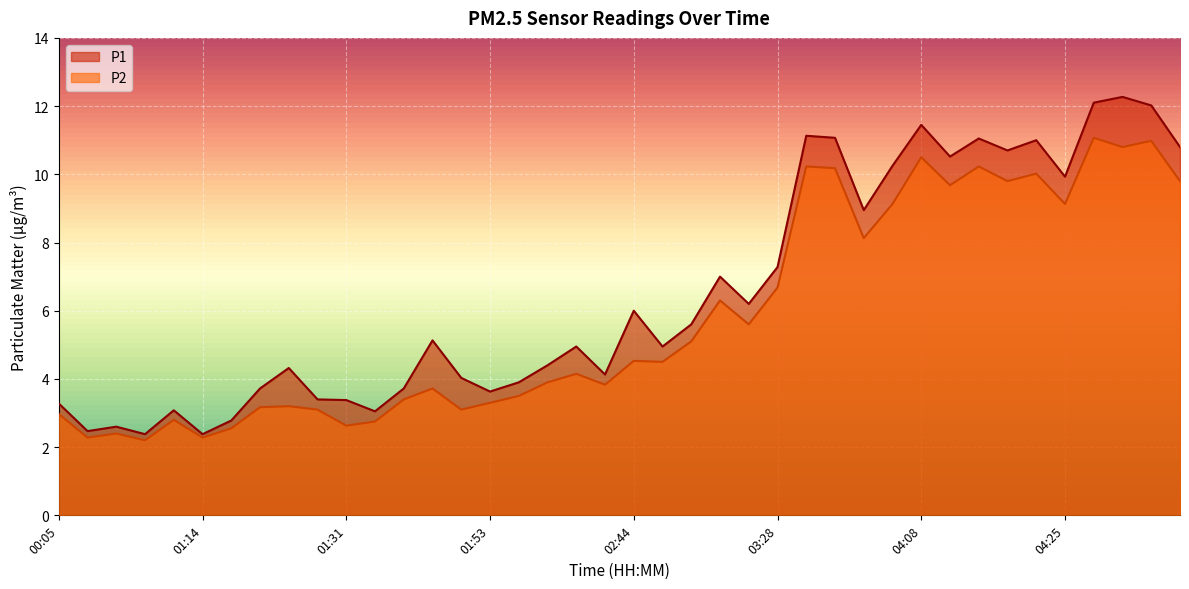

Between 02:00 and 01:28, which is larger?

02:00